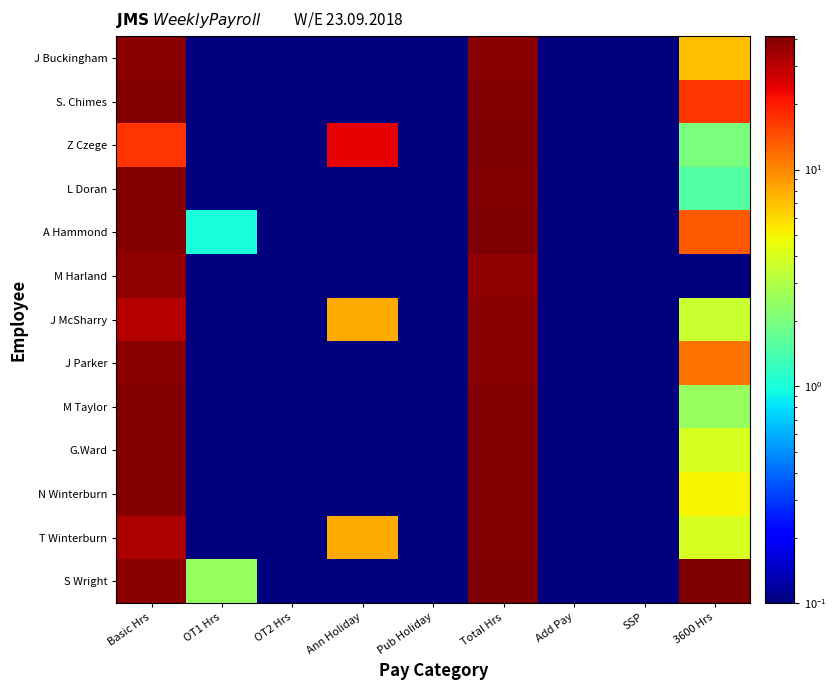

At how many categories does at least one series exceed 17?

4